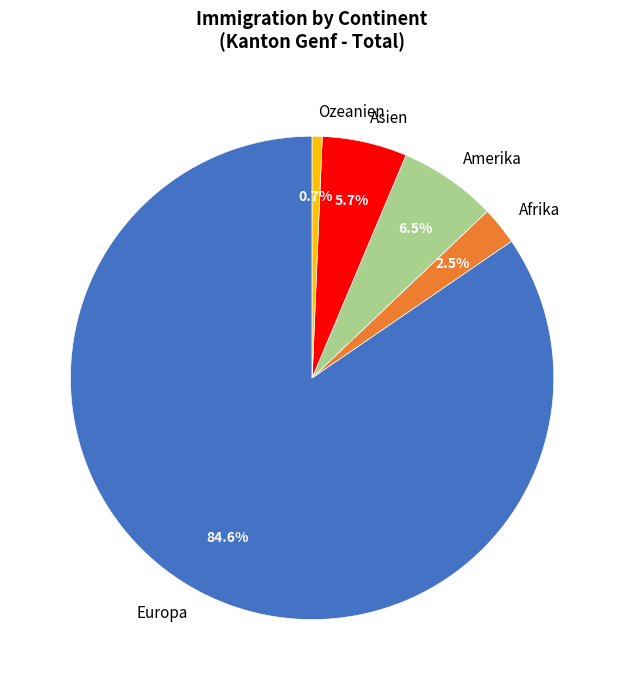

Which slice is the smallest?

Ozeanien